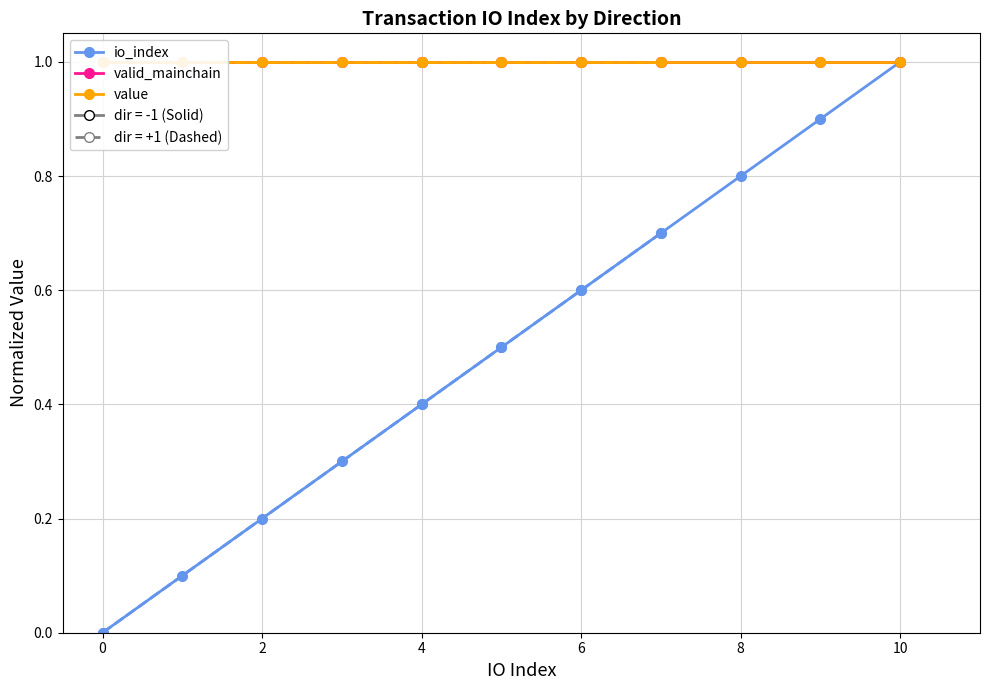

Which series has the largest total across all categories?

valid_mainchain (dir=-1)